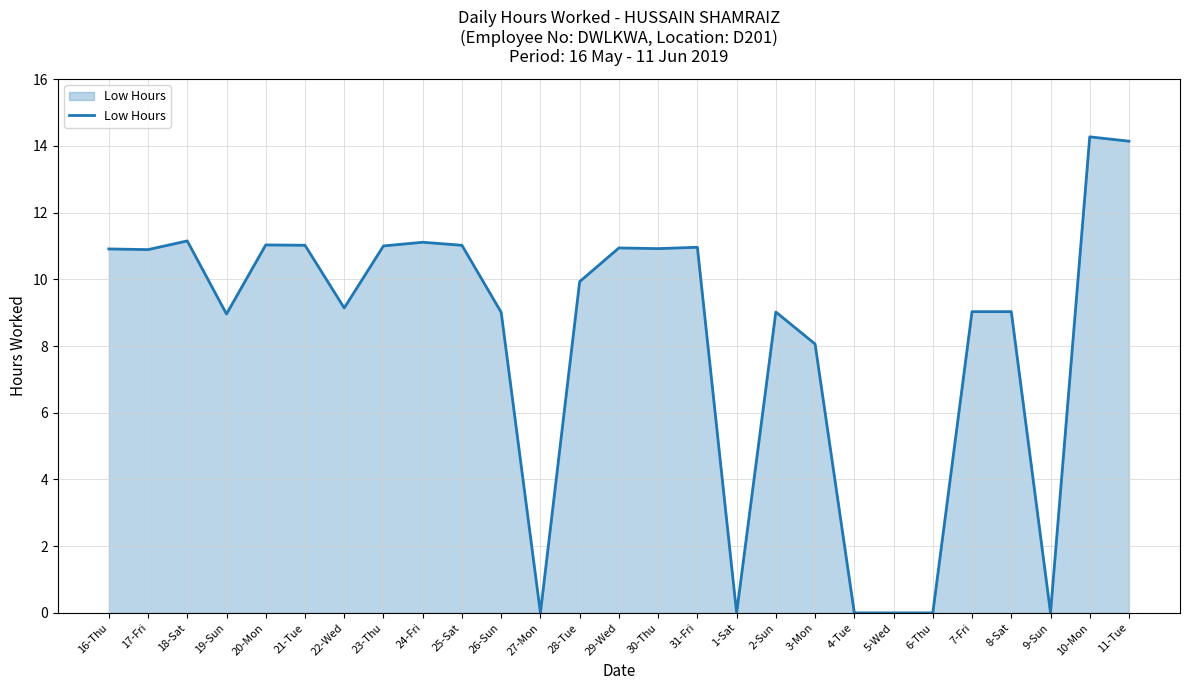

Between 26-Sun and 17-Fri, which is larger?

17-Fri